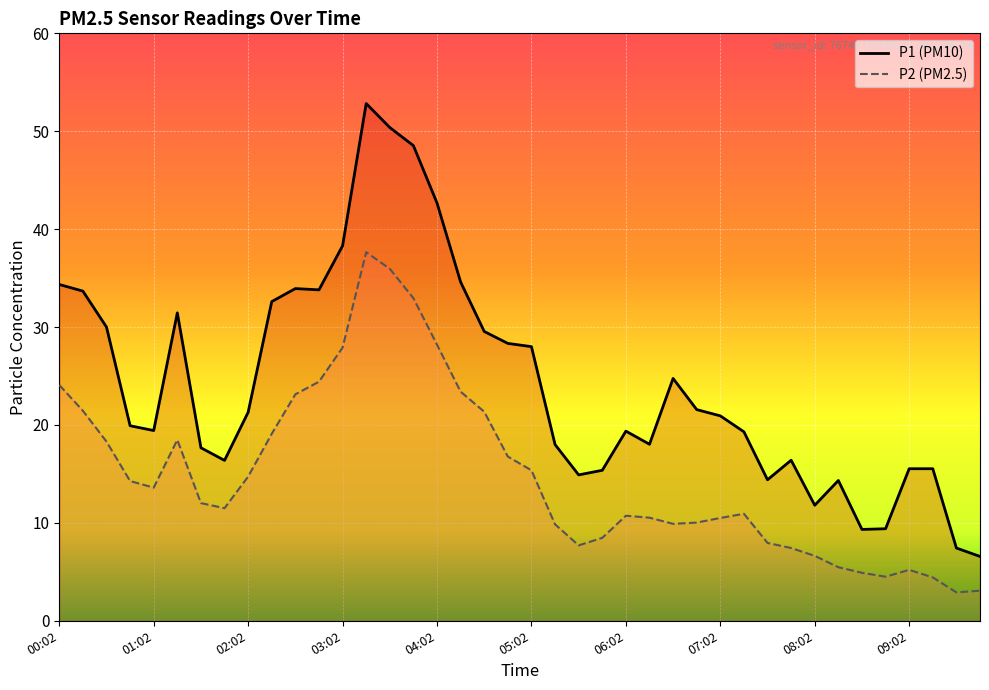

How many lines are shown in the chart?

2